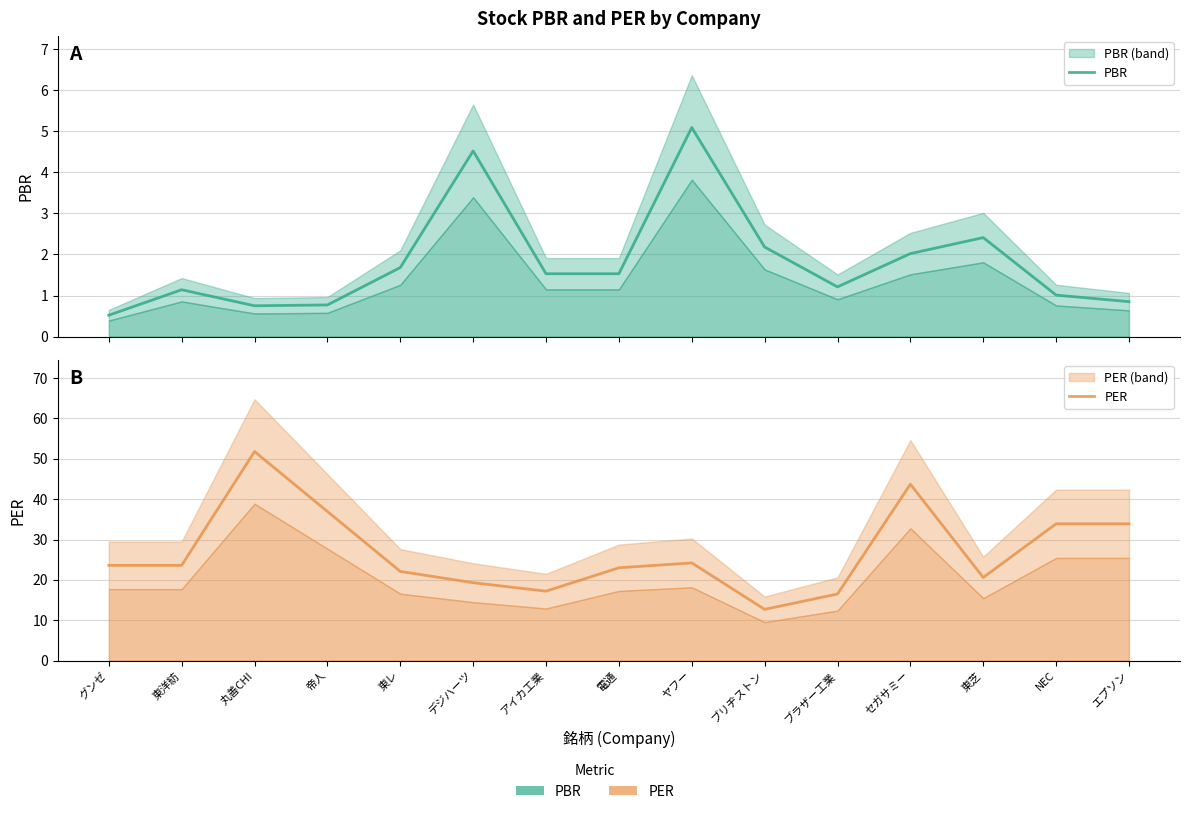

Between 東芝 and ブリヂストン, which is larger?

東芝